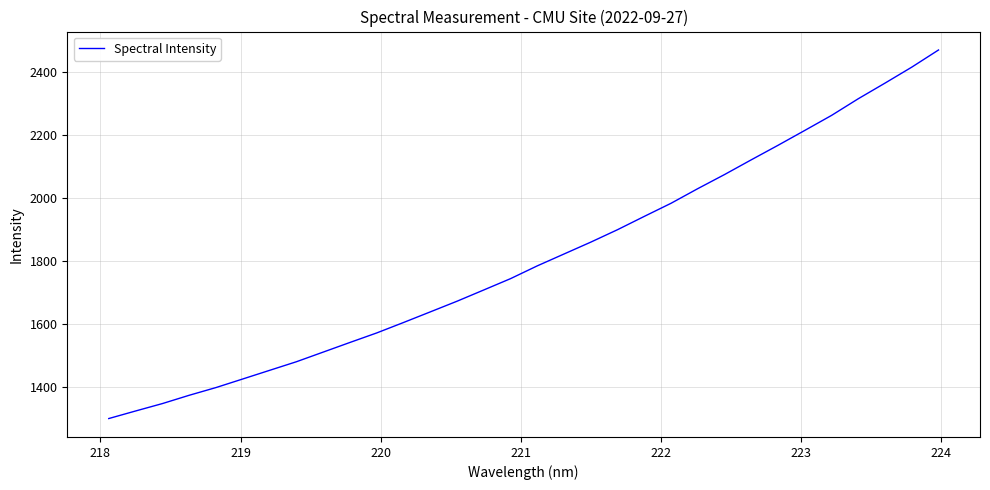

What is the maximum value shown in the chart?

2470.3